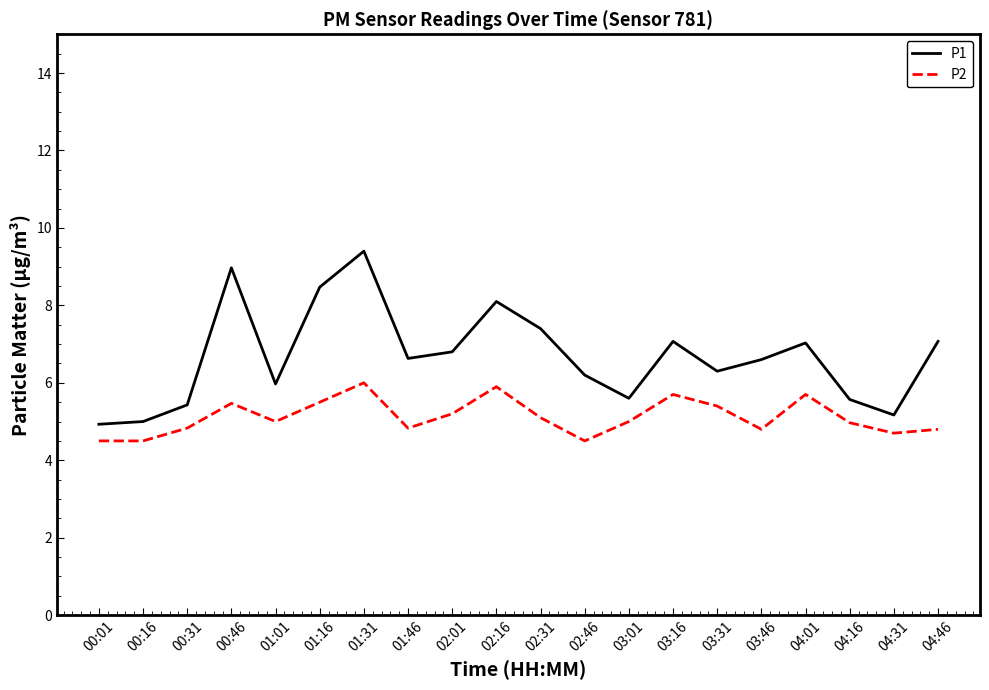

True or false: P1 and P2 cross at least once.

False